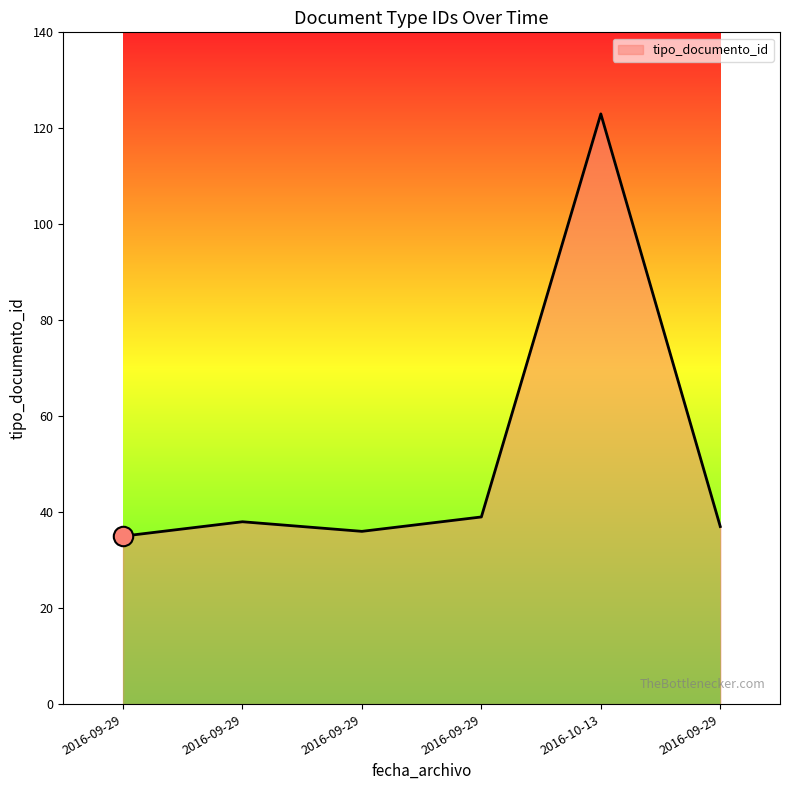

What is the difference between the values at 2016-09-29 and 2016-10-13?

88